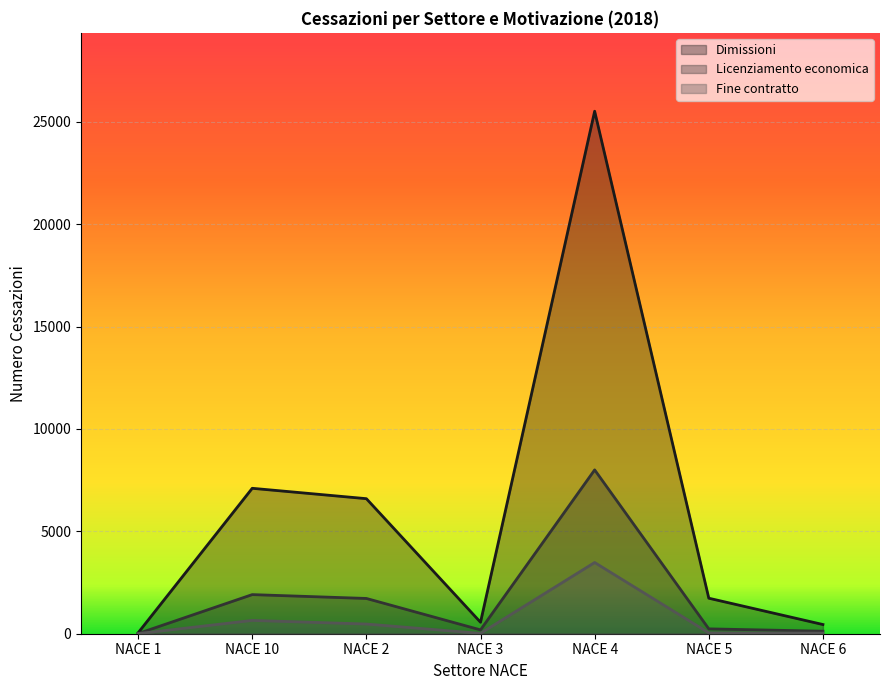

What is the difference between the Licenziamento economica values at NACE 2 and NACE 3?

1535